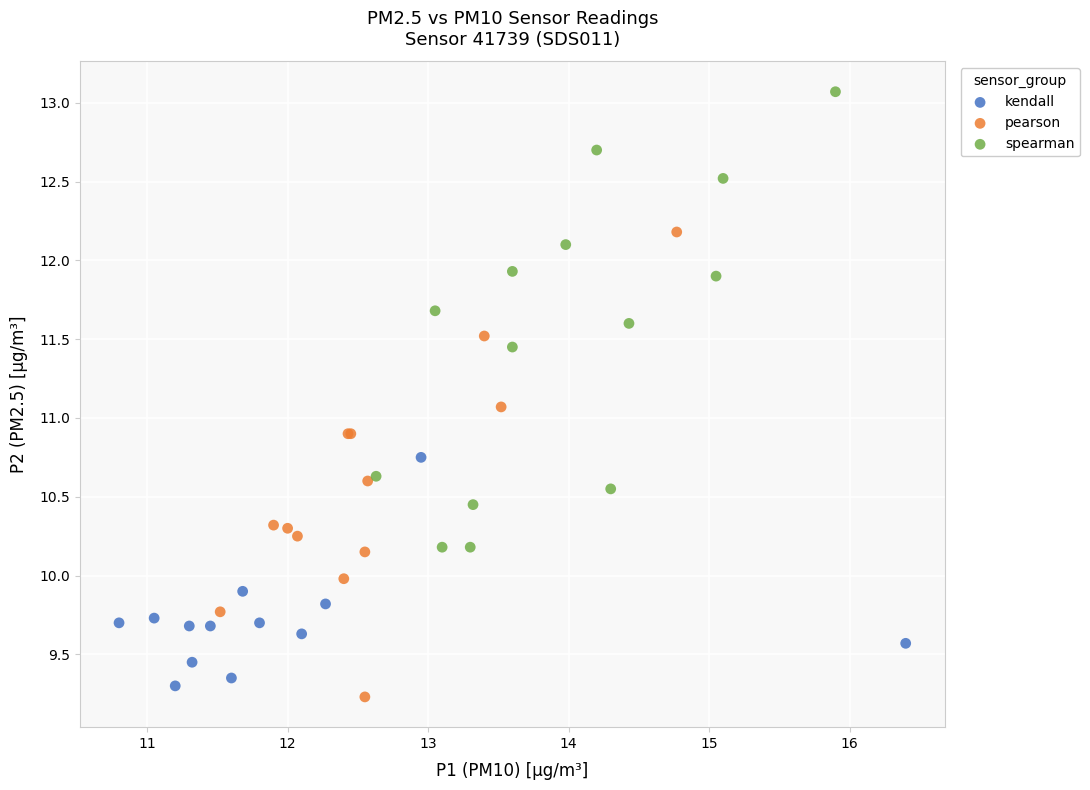

Which series reaches the maximum Y coordinate?

spearman